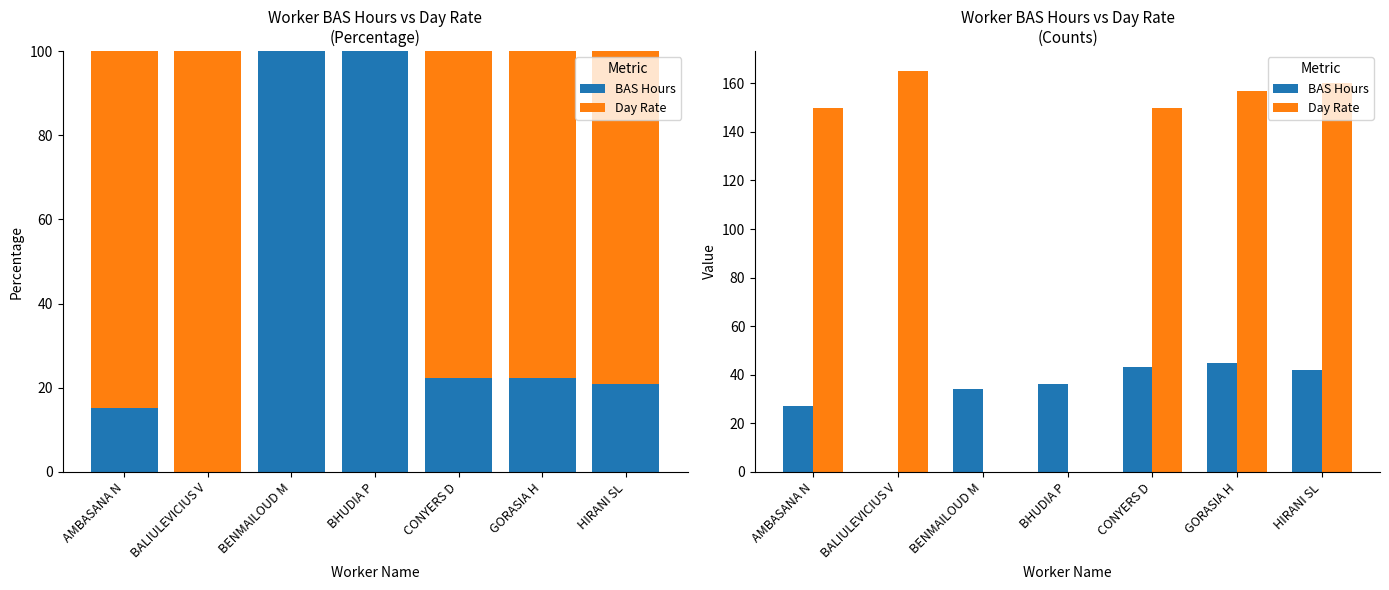

How many bars are there in each group?

2